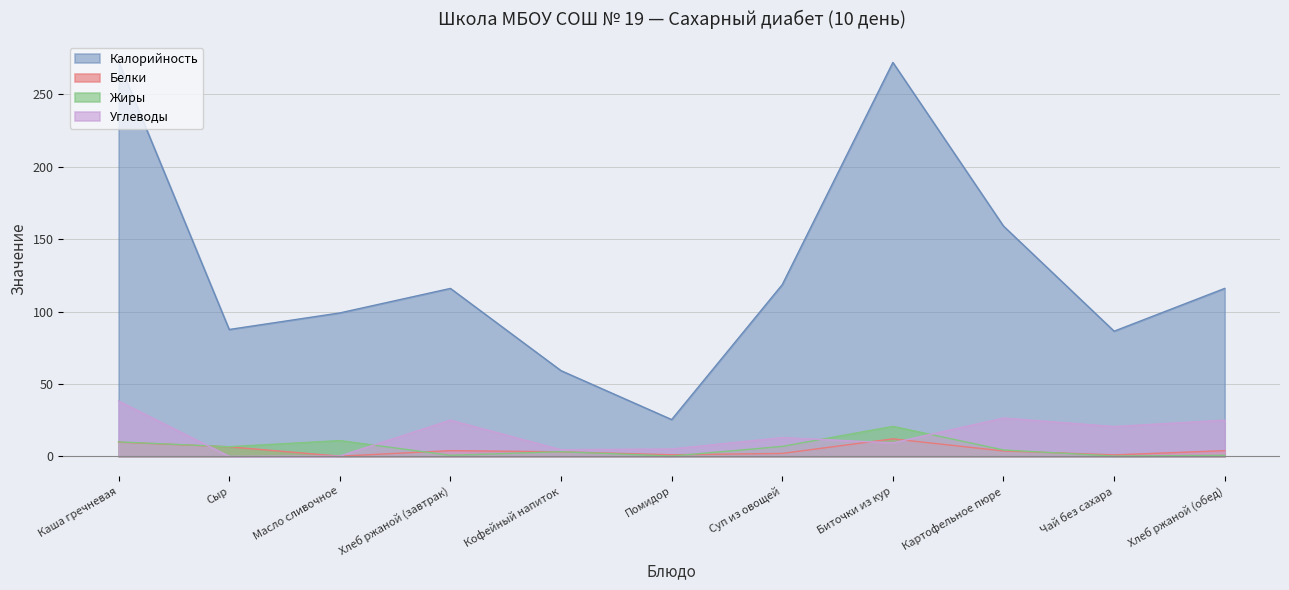

Reading left to right, transcribe all the data shown in this chart.

Калорийность: 272.7	87.7	99.1	116.0	59.2	25.4	118.7	272.1	159.1	86.5	116.0
Белки: 9.8	6.6	0.1	4.0	3.1	1.1	2.0	12.1	3.7	1.0	4.0
Жиры: 10.0	6.7	10.9	0.7	3.2	0.2	6.9	20.7	4.4	0.2	0.7
Углеводы: 38.2	0.0	0.2	25.0	4.6	5.1	13.0	9.3	26.5	20.6	25.0